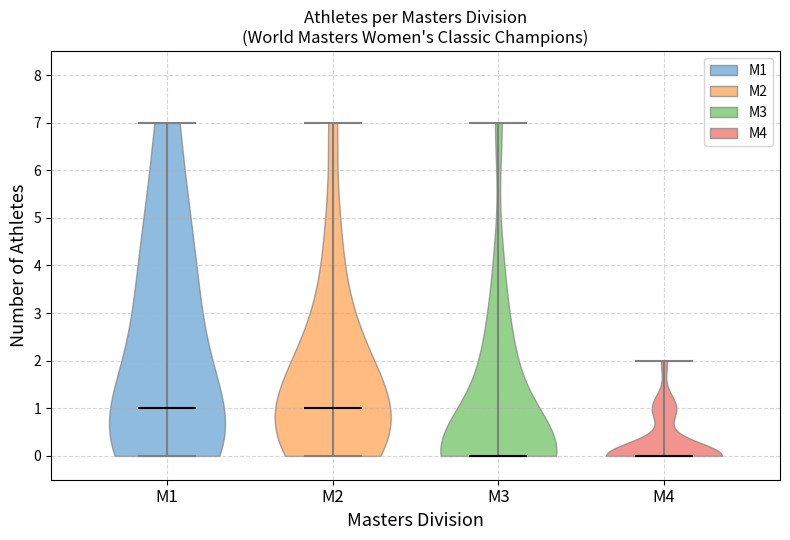

What is the highest point the violin for M3 reaches on the y-axis? The values are not printed on the chart, so give them approximately, as read against the axis.

7